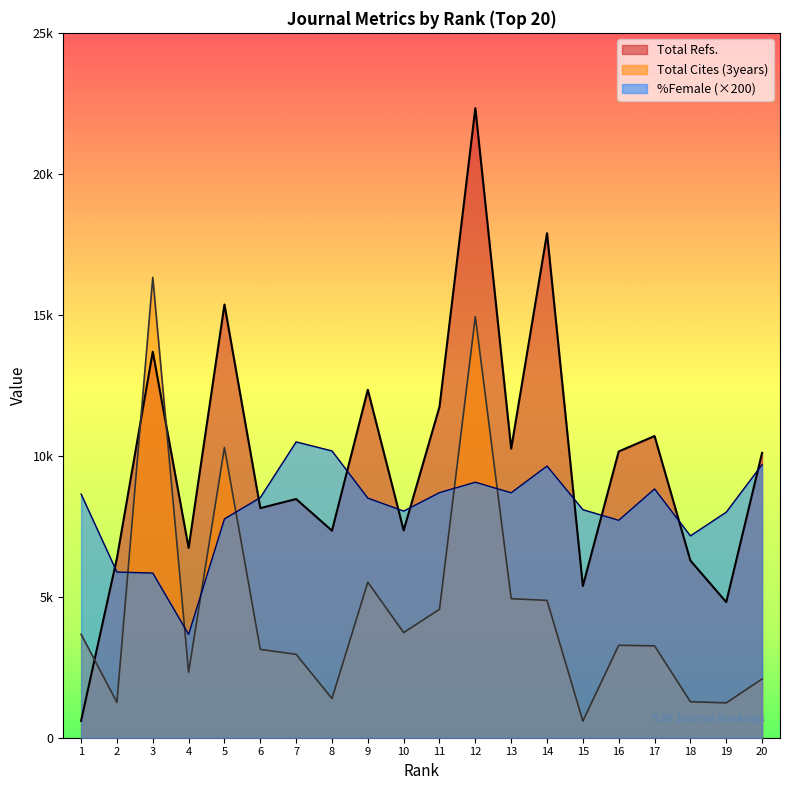

Which label corresponds to the largest value in the chart?

12